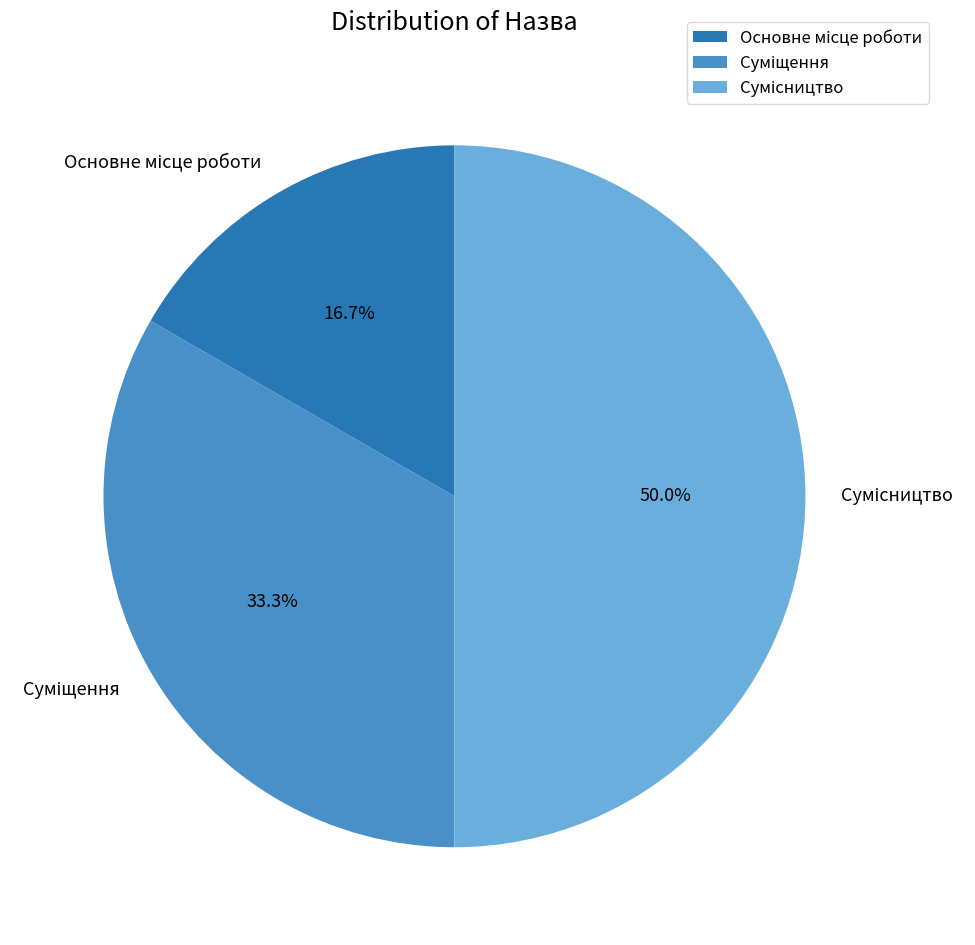

Approximately how many times larger is the value at Суміщення compared to Основне місце роботи?

2.0